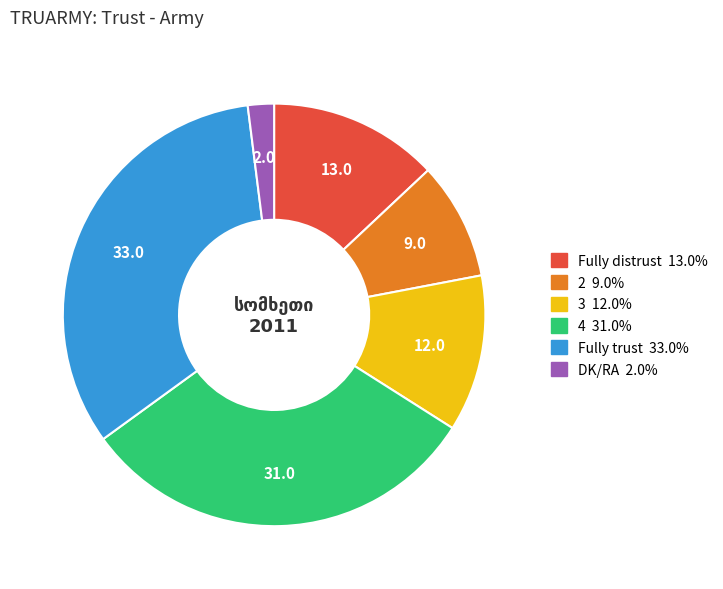

Is it true that DK/RA is 2% of the pie?

True